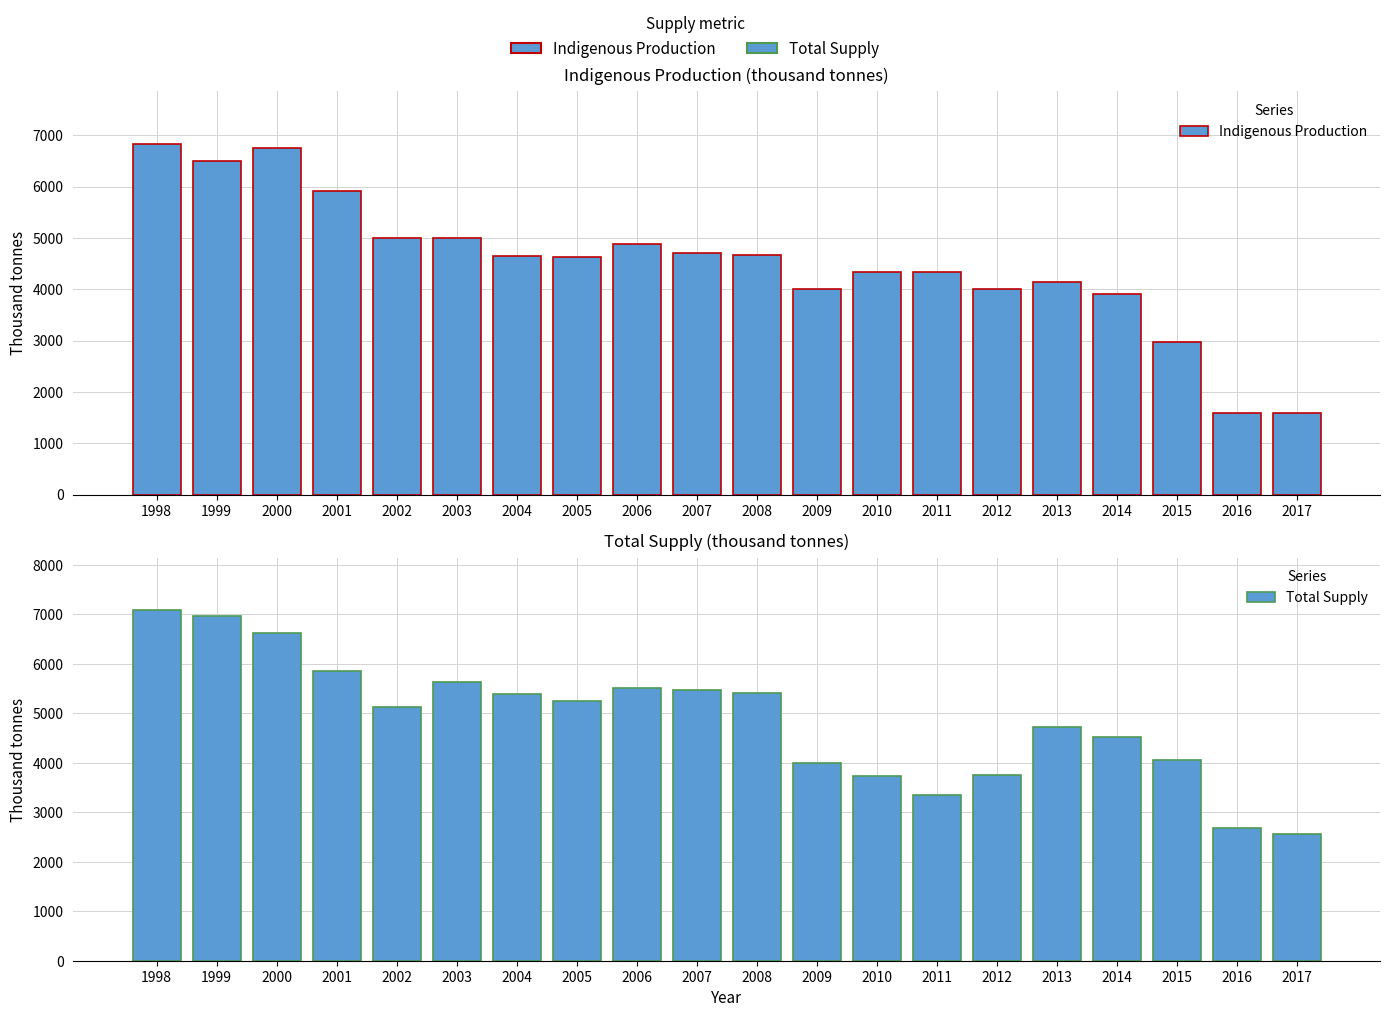

What is the value of the Total Supply bar at the 13th from the left?

3729.9